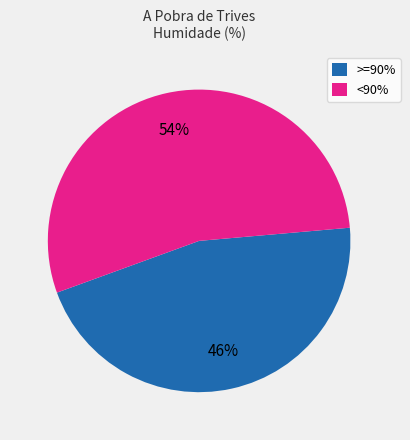

What is the largest slice in the pie chart?

<90%